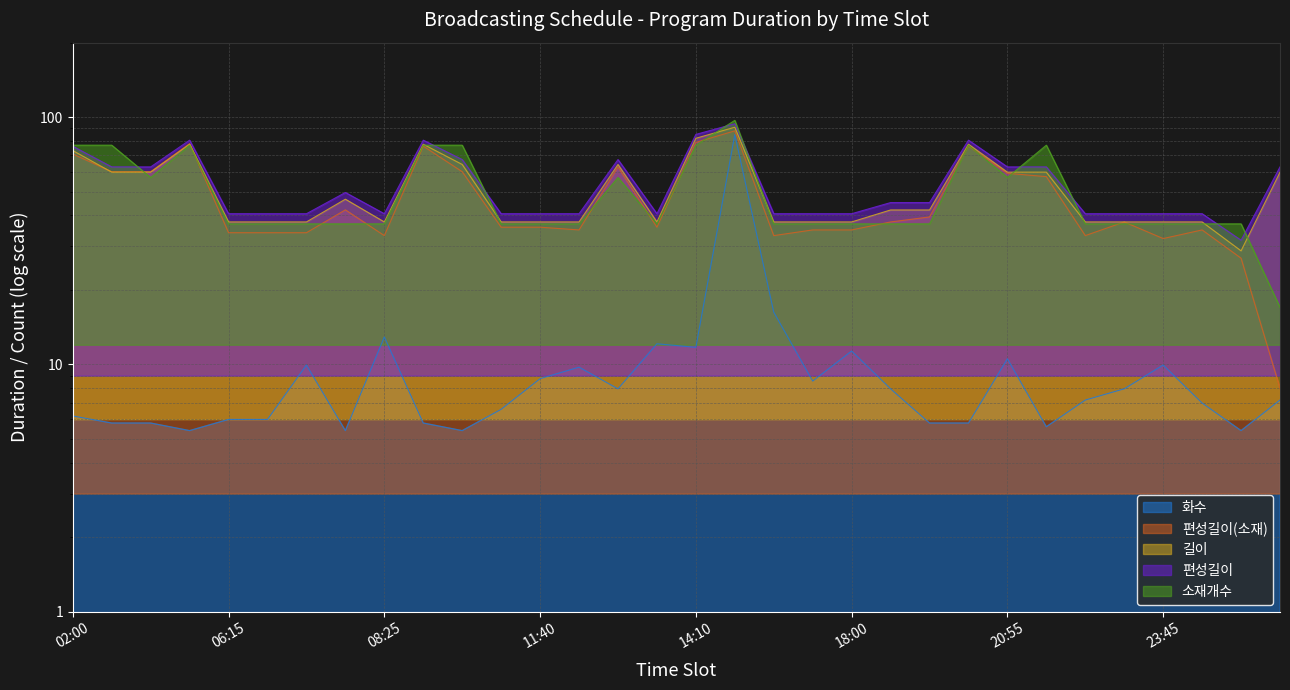

How many values in the 소재개수 series exceed 37?

12